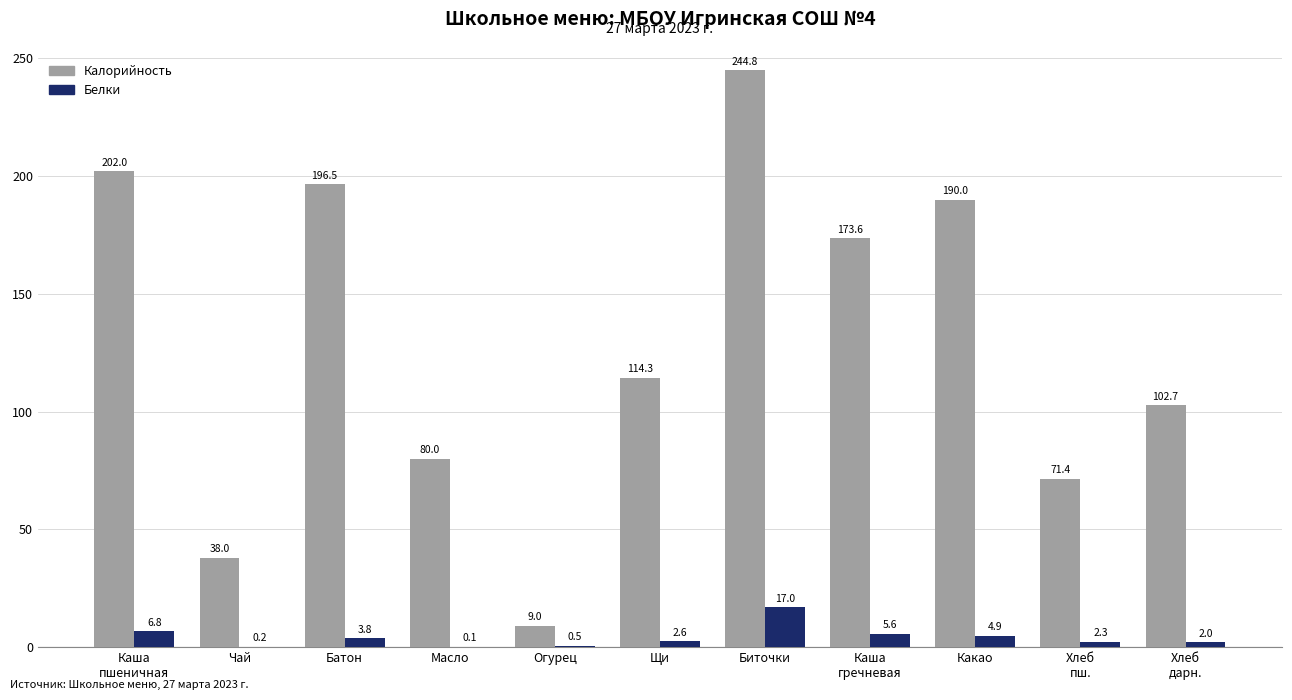

Which series has the largest total across all categories?

Калорийность